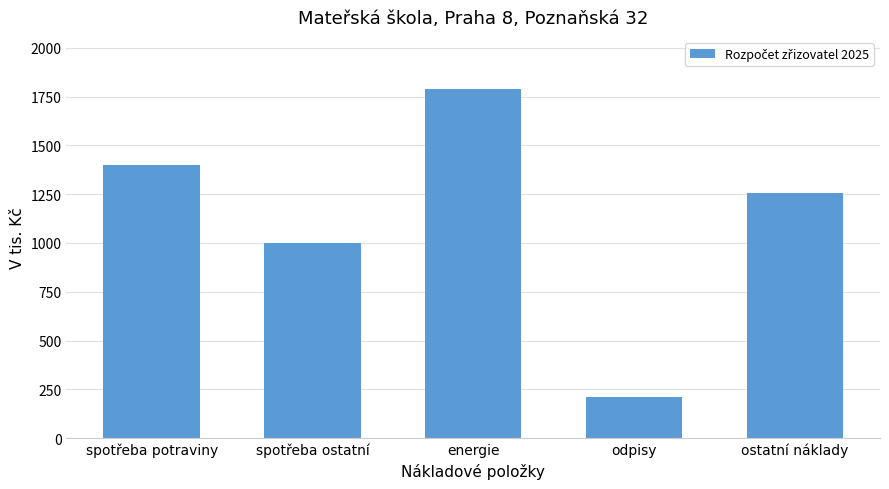

What is the sum of the values at ostatní náklady and energie?

3044.9